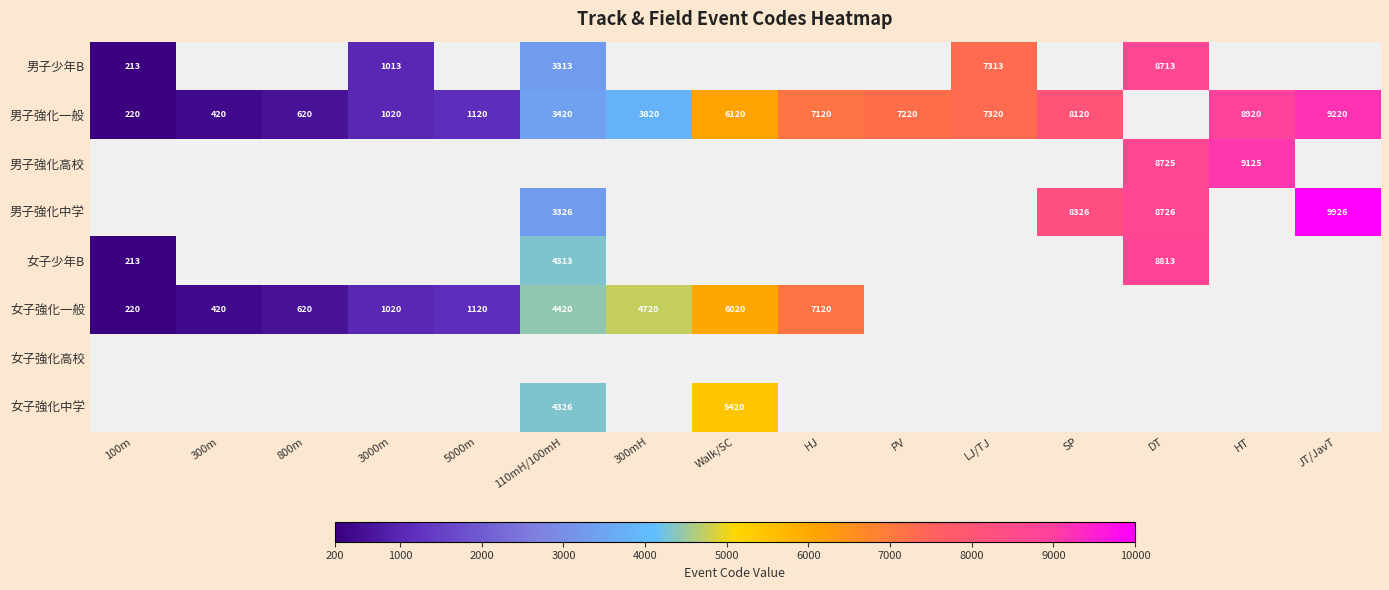

The value of 男子強化一般 at HJ is 9502. True or false?

False